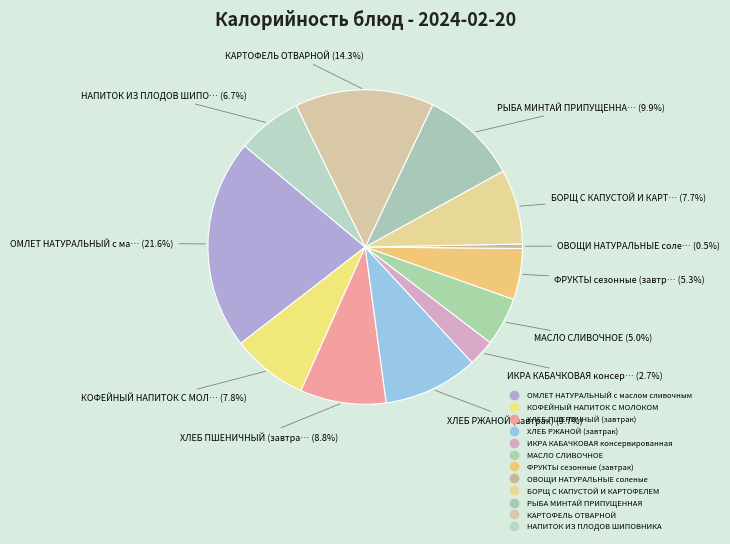

Count the number of slices in the pie.

12